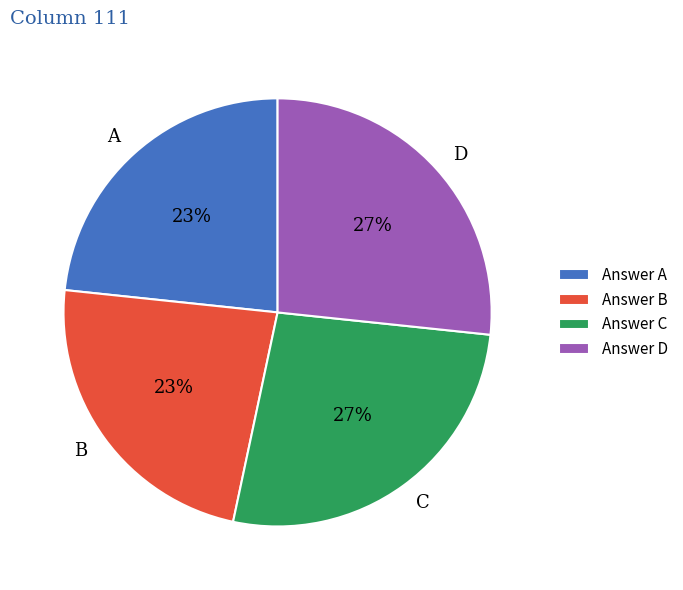

Which has a higher value, B or D?

D